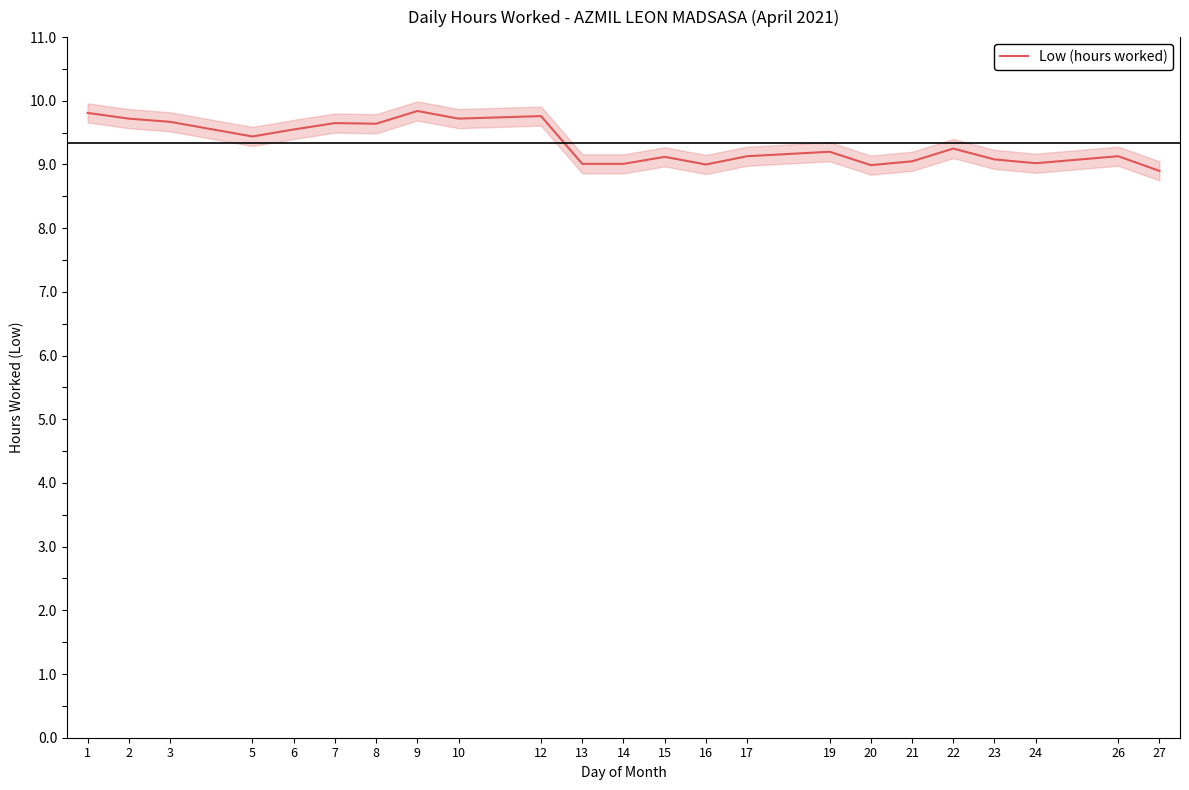

Where does the data first go above 9?

1